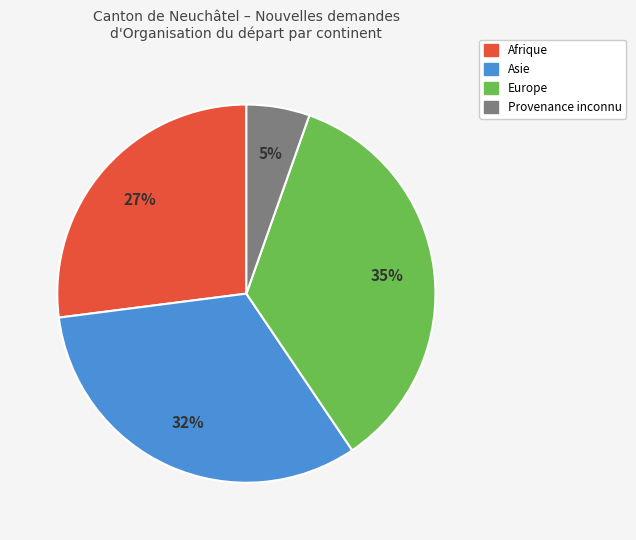

Is there a majority slice in this chart?

No